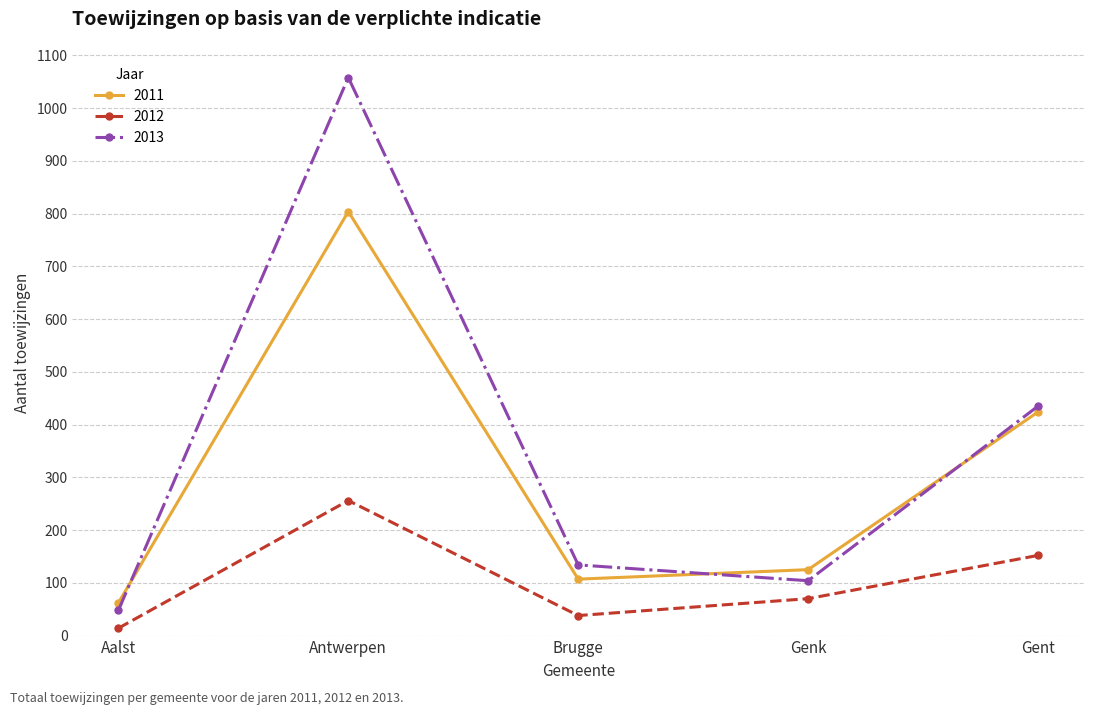

At which category does the chart reach its minimum across all series?

Aalst